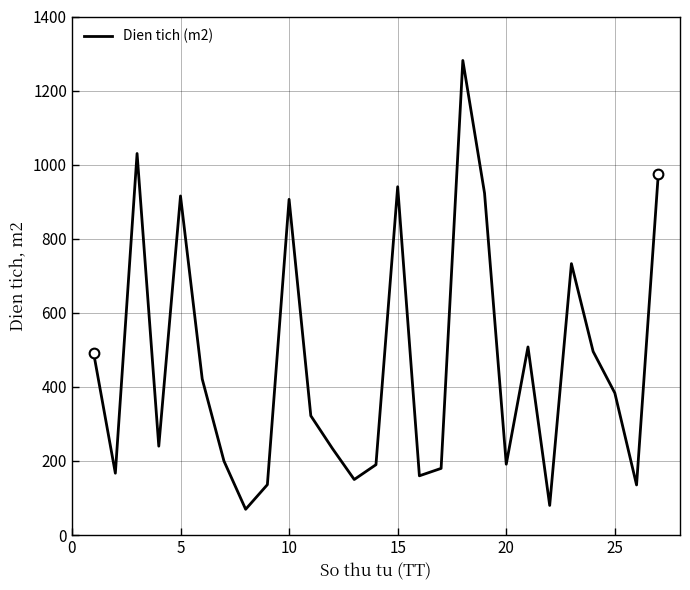

What is the difference between the maximum and minimum values?

1211.7